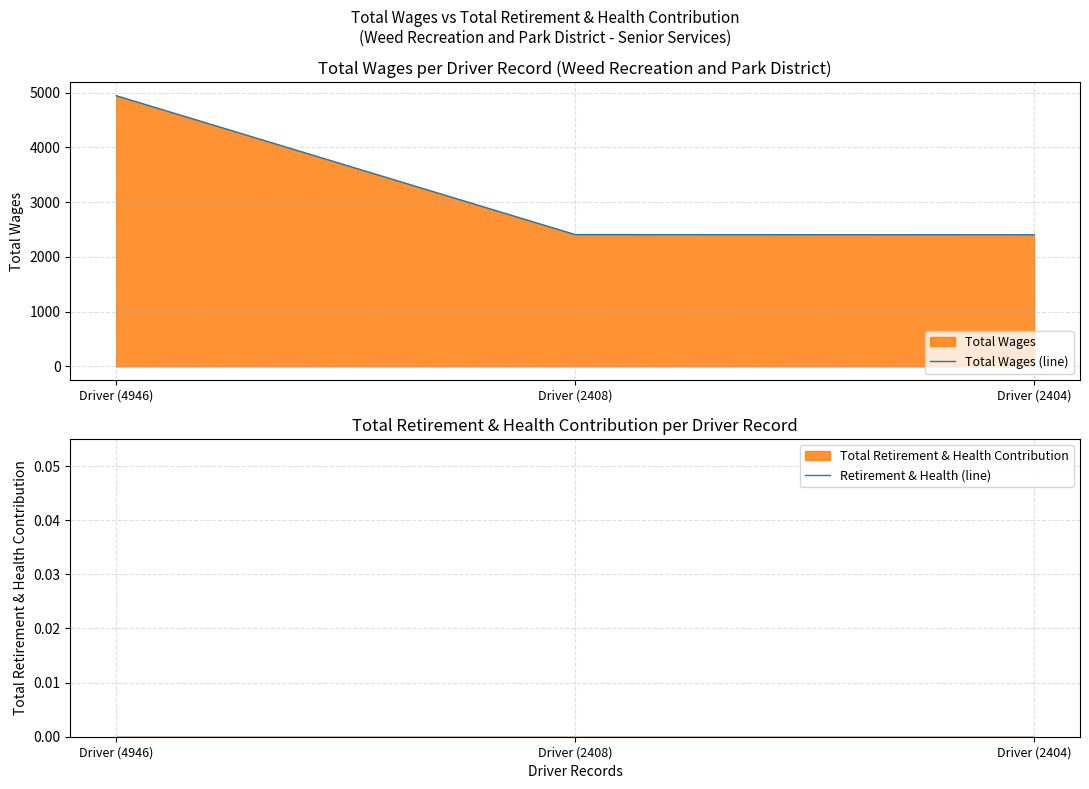

Which category has the highest value in the Total Wages (line) series?

Driver (4946)